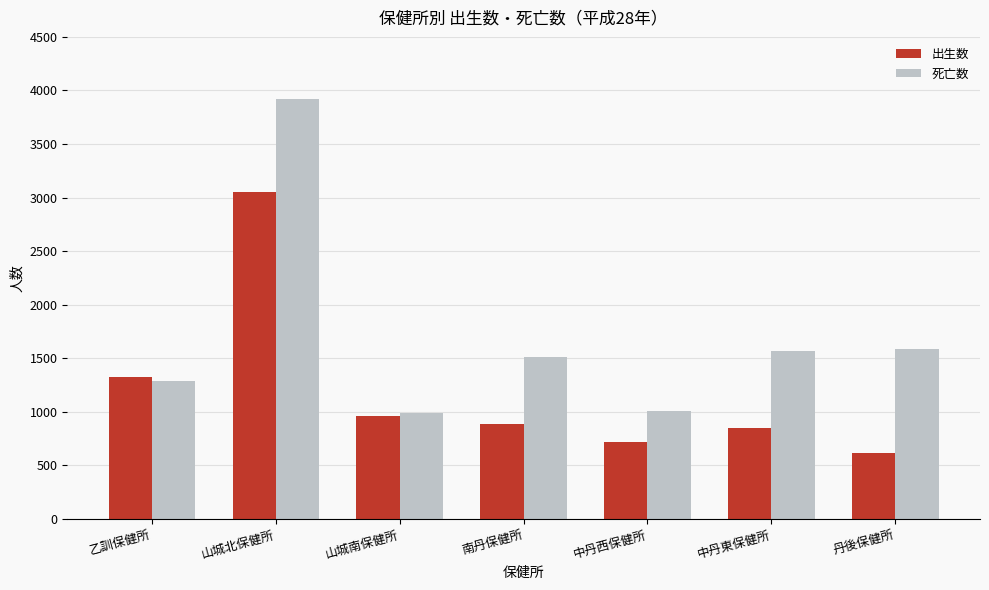

Which series has the largest total across all categories?

死亡数